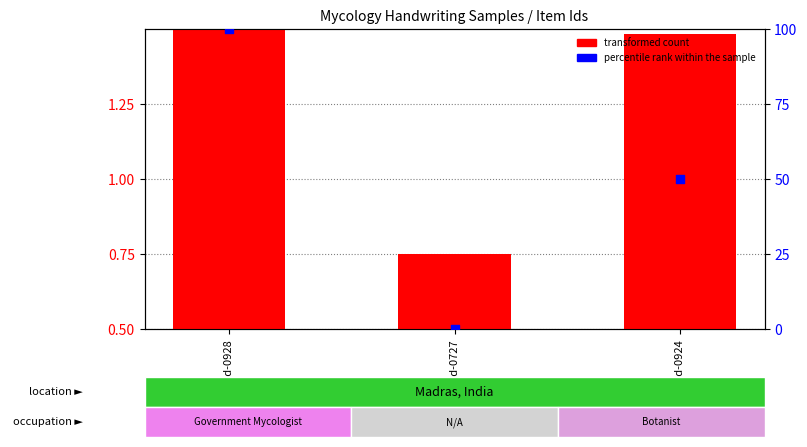

Which series has the widest spread of Y values?

percentile rank within the sample